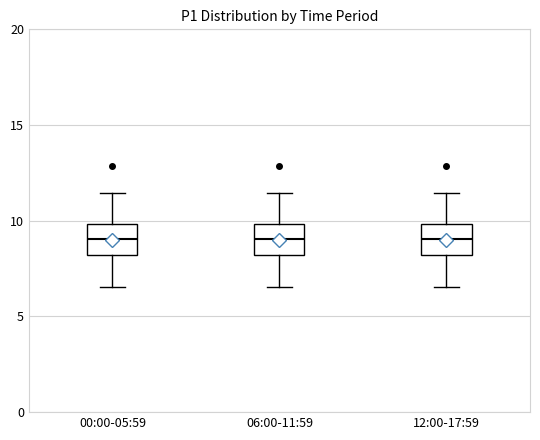

Reading left to right, read every box against the y-axis: the position of its median line, the range the box covers, and the ends of its whiskers. The values are not printed on the chart, so give them approximately, as read against the axis.

00:00-05:59: median 9.0, box 8.0 to 10.0, whiskers 6.5 to 11.5
06:00-11:59: median 9.0, box 8.0 to 10.0, whiskers 6.5 to 11.5
12:00-17:59: median 9.0, box 8.0 to 10.0, whiskers 6.5 to 11.5